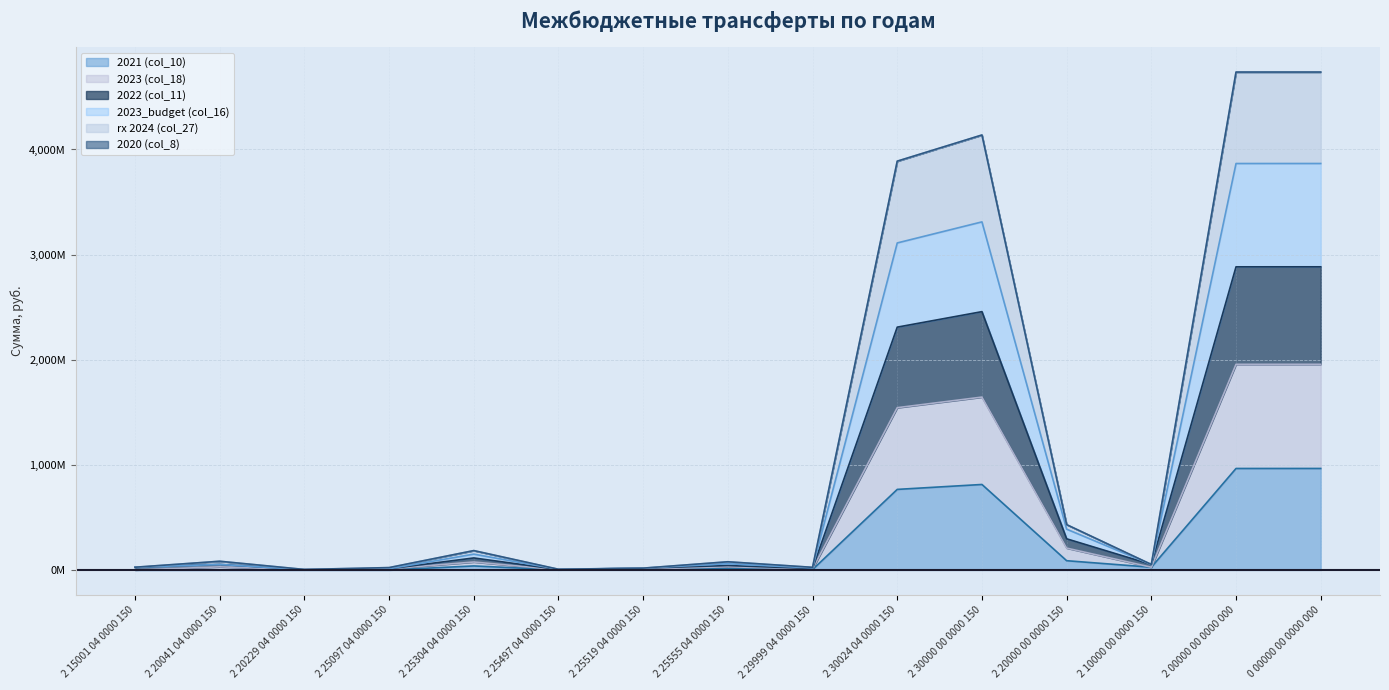

Does the chart display data point markers on the line(s)?

No